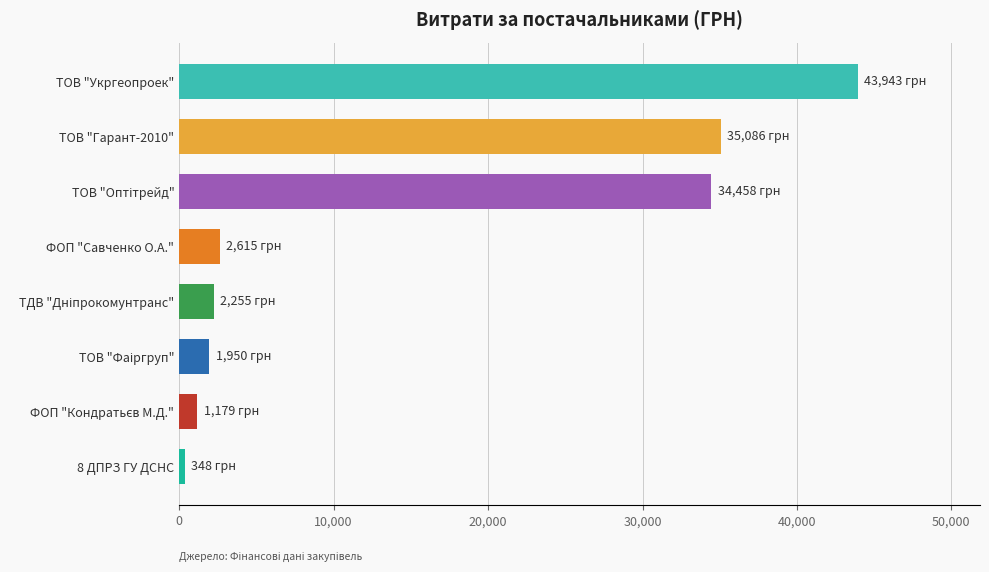

What is the difference between the maximum and minimum values?

43595.2